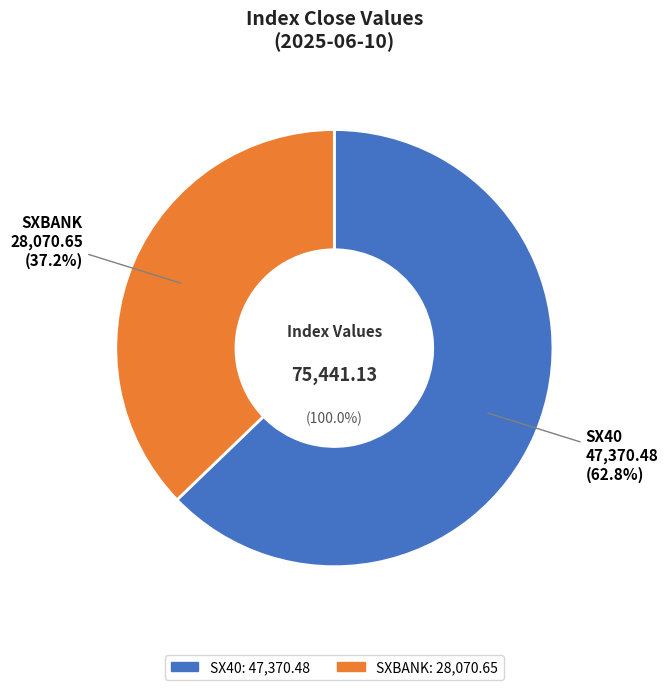

Is it true that SX40 is 63% of the pie?

True